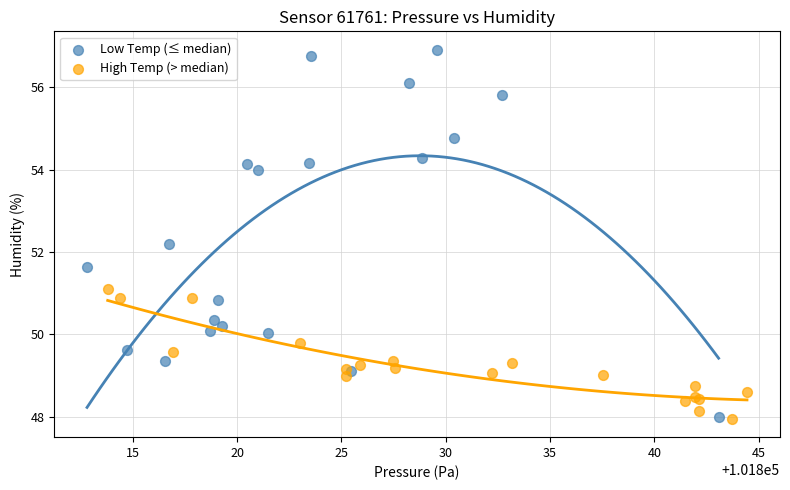

Which series has the widest spread of Y values?

Low Temp (≤ median)